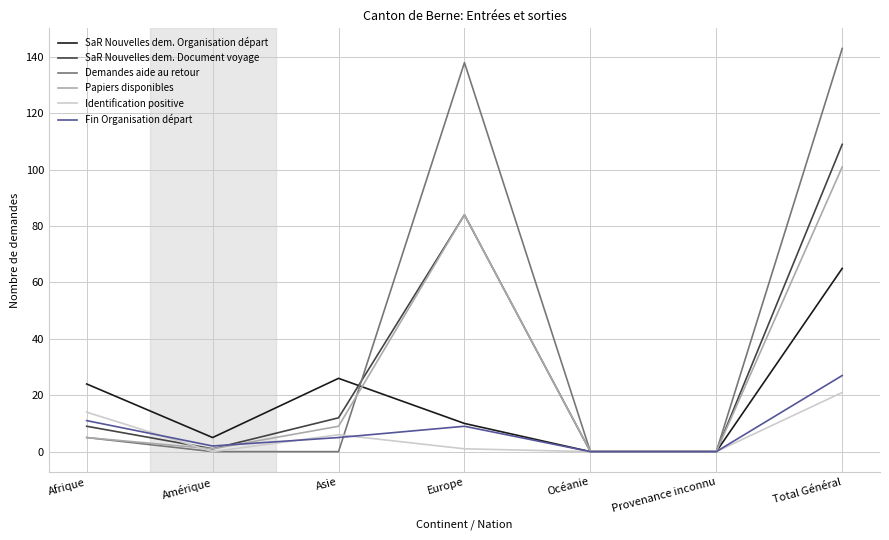

The value of Demandes aide au retour at Provenance inconnu is 0. True or false?

True